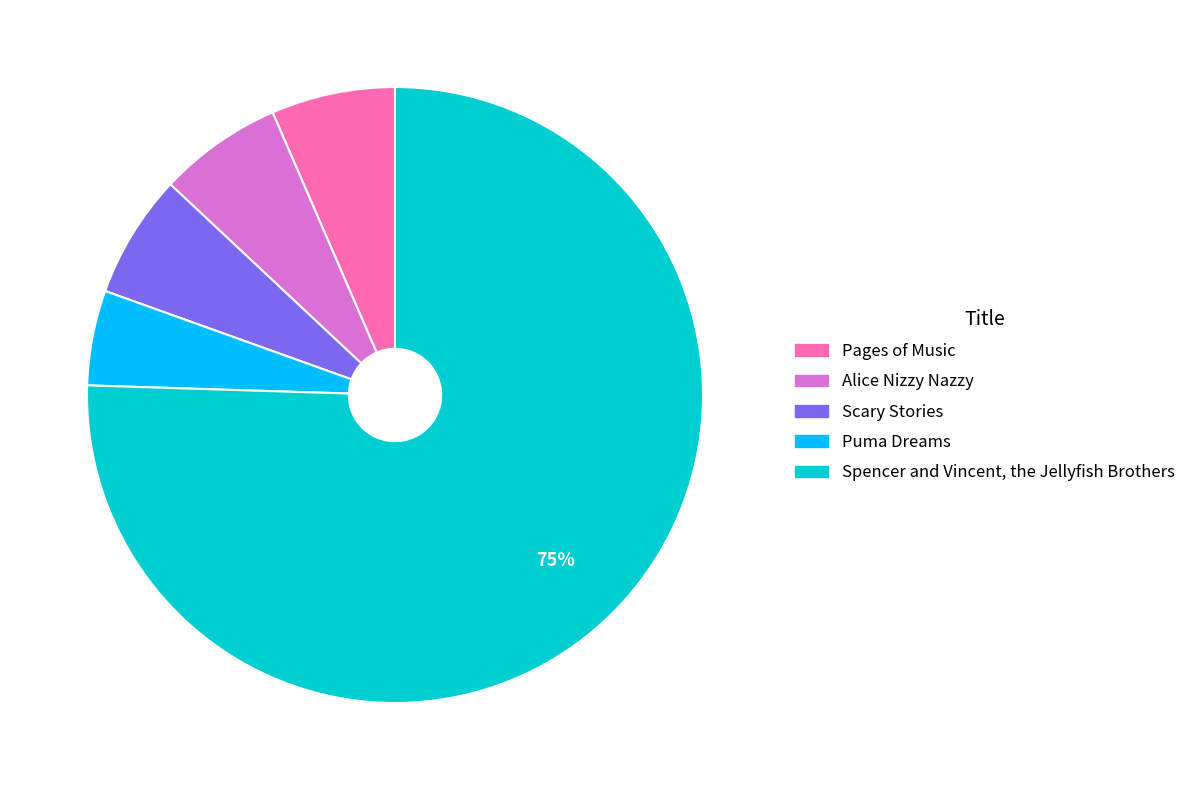

To the nearest percent, what percentage of the pie is Pages of Music?

7%